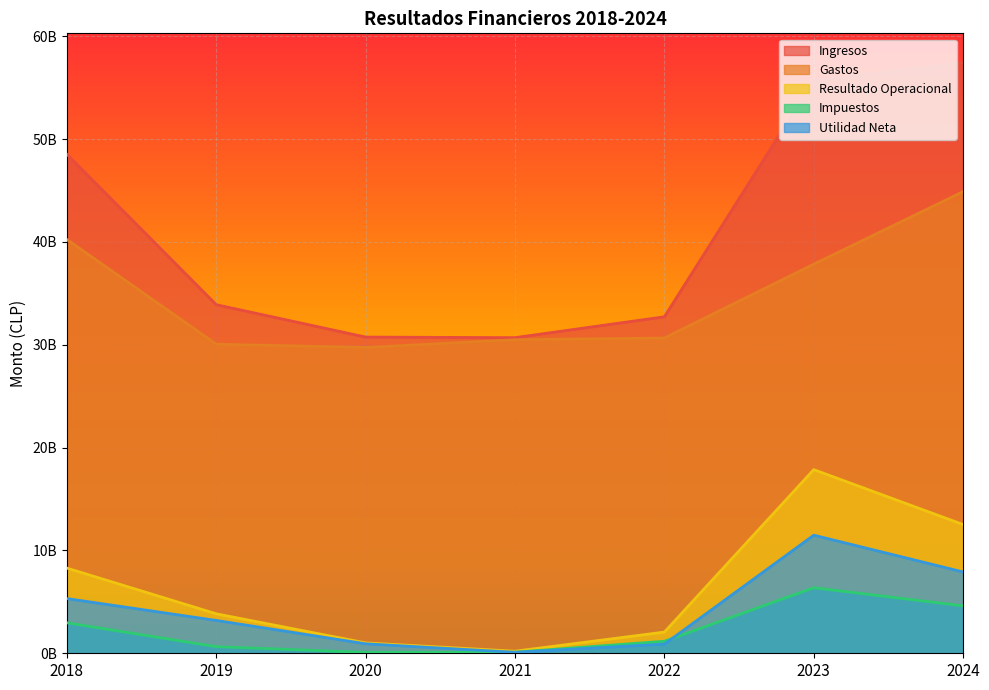

Between 2018 and 2023, which series saw the biggest shift?

Resultado Operacional